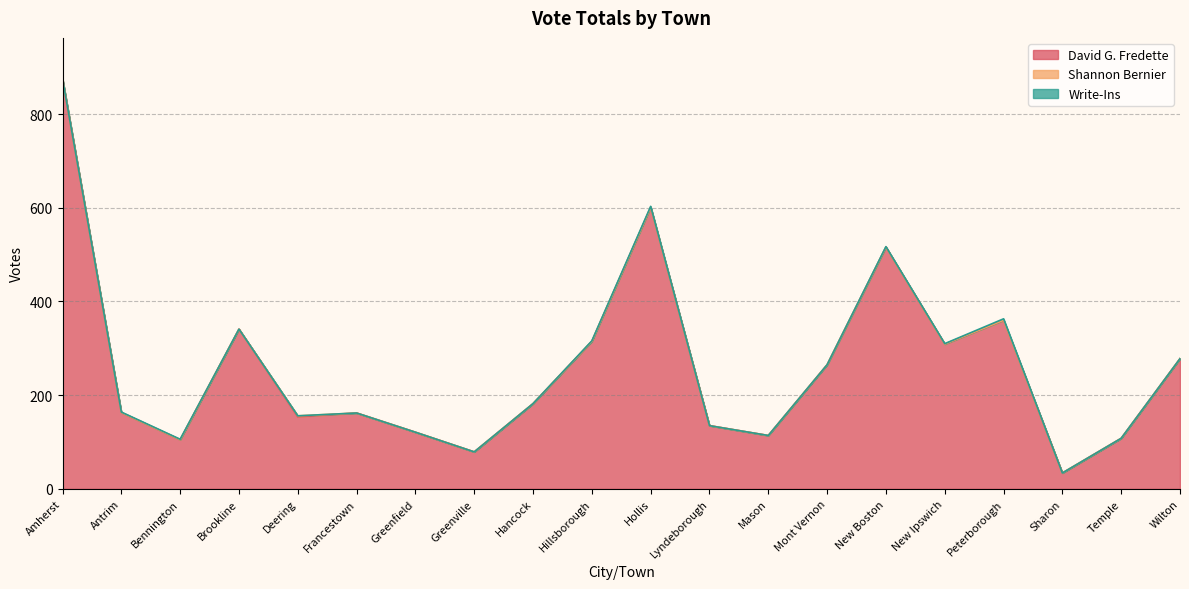

At which category is the sum across all series the highest?

Amherst